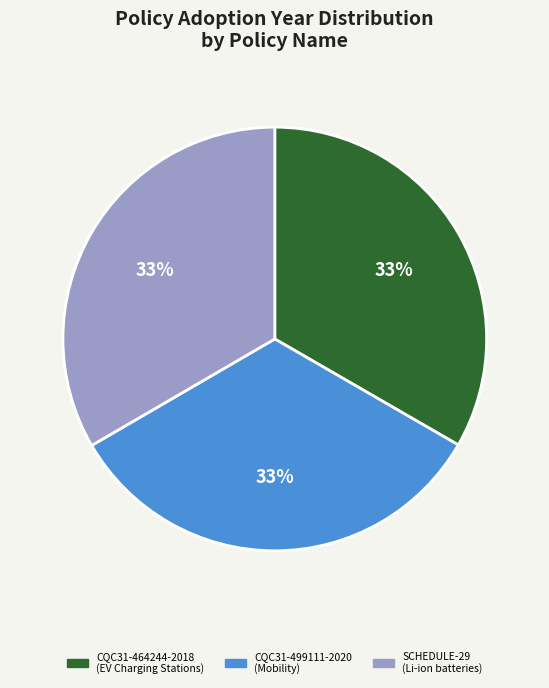

Is the sum of CQC31-464244-2018 (EV Charging Stations) and SCHEDULE-29 (Li-ion batteries) greater than half?

Yes